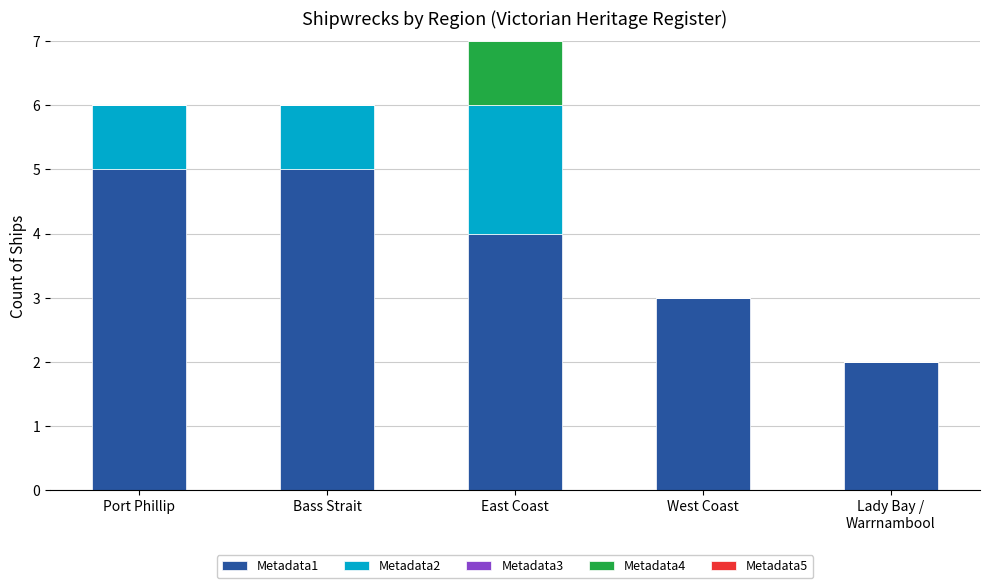

Are the bars horizontal?

No